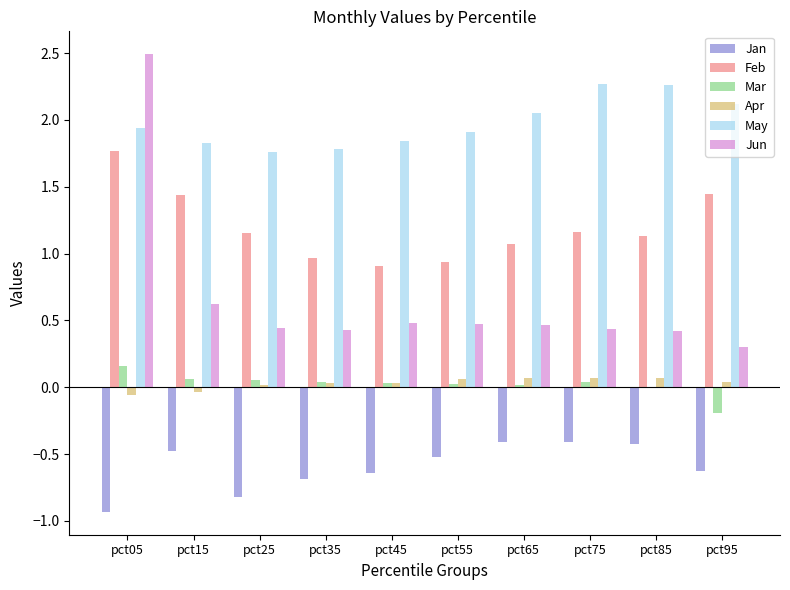

Is the value of Mar at pct25 greater than the value of May at pct05?

No